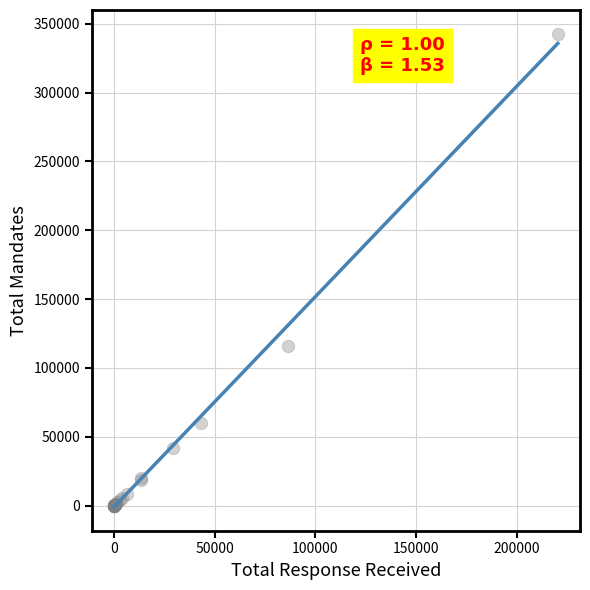

What Y value in the scatter plot is closest to 171417?

116117